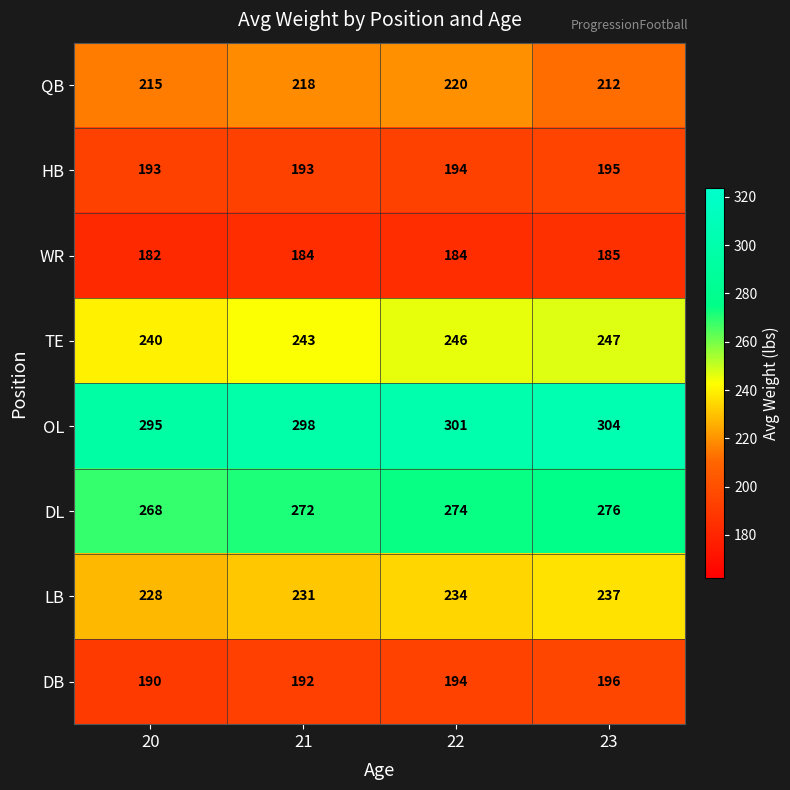

The LB series shows 98 at 20. True or false?

False